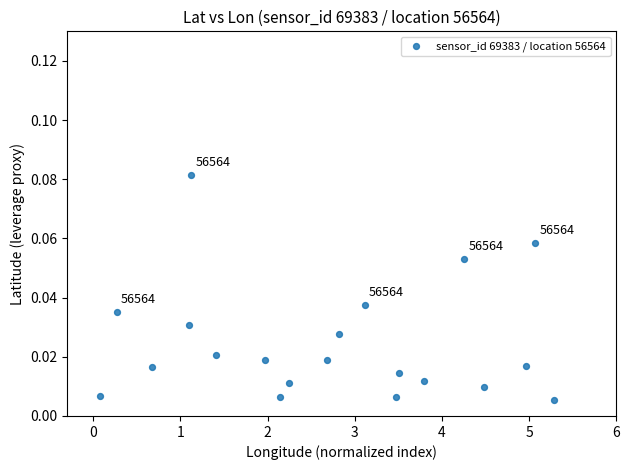

What is the range of X values (max minus min)?

5.2